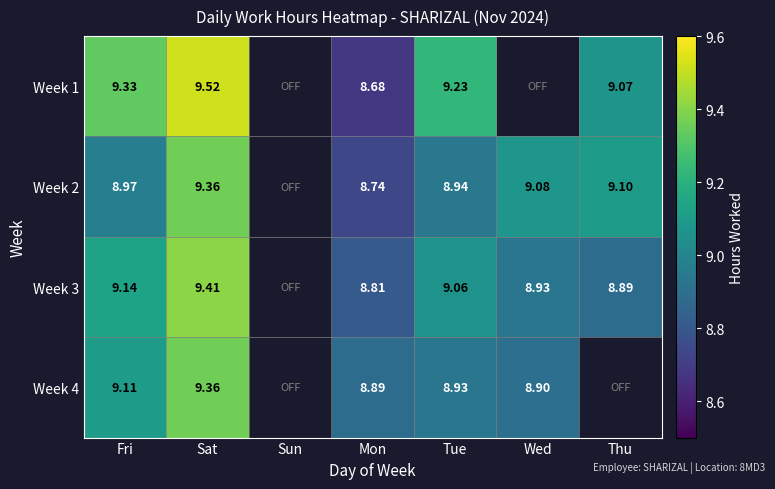

What is the difference between the highest and lowest values at Sat?

0.2